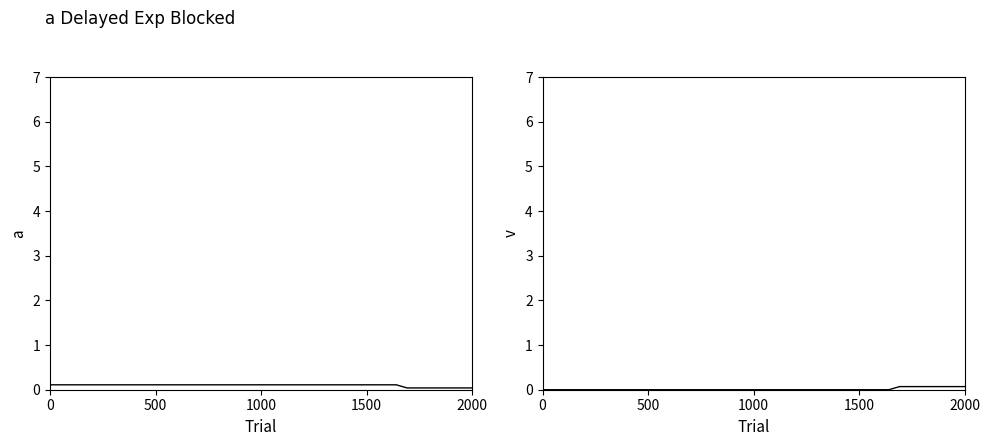

How many lines are shown in the chart?

2